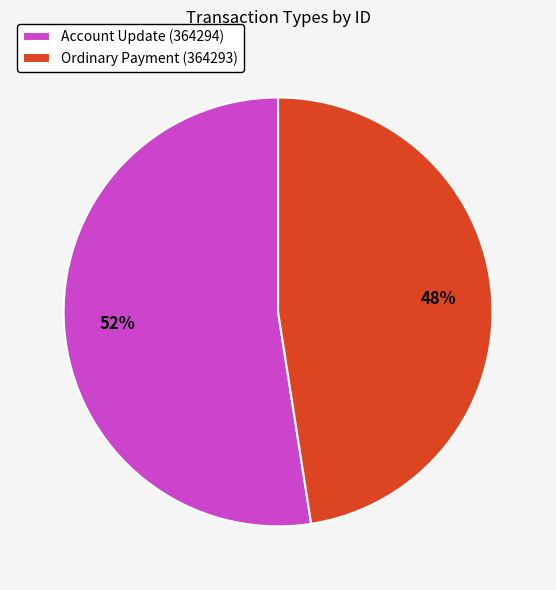

What percentage is the Ordinary Payment (364293) slice, to the nearest percent?

48%